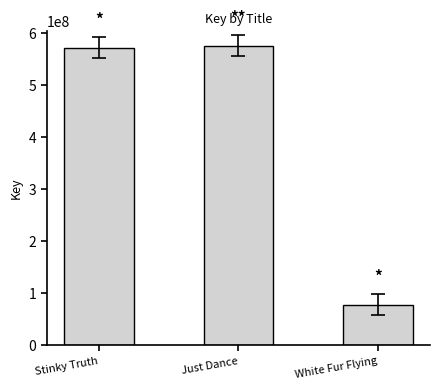

The value at Just Dance is 575693447. True or false?

True